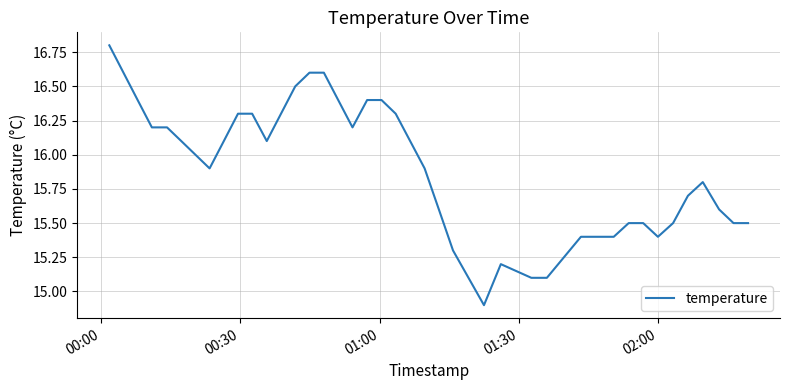

How many lines are shown in the chart?

1